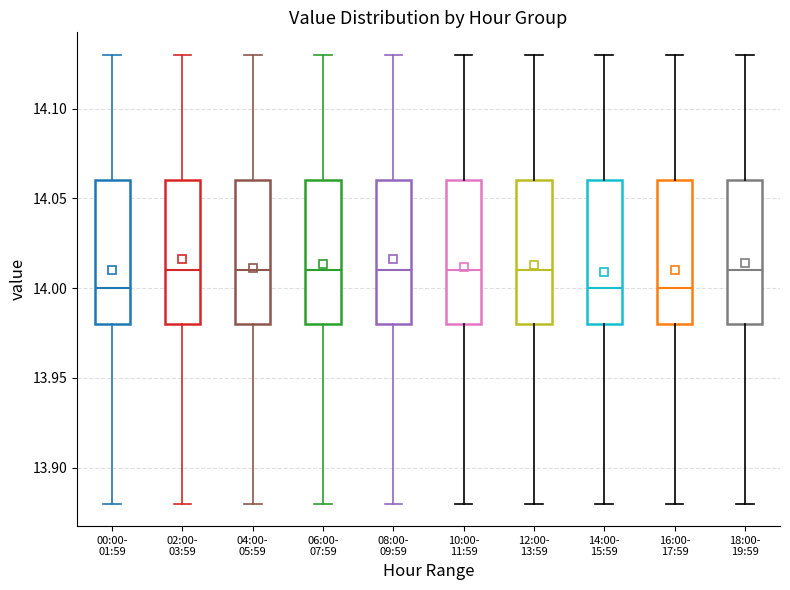

Reading left to right, transcribe this box plot: for each box, give where its median line is, the range the box spans, and where its two whiskers end, as read against the y-axis. The values are not printed on the chart, so give them approximately, as read against the axis.

00:00- 01:59: median 14.00, box 13.98 to 14.06, whiskers 13.88 to 14.13
02:00- 03:59: median 14.01, box 13.98 to 14.06, whiskers 13.88 to 14.13
04:00- 05:59: median 14.01, box 13.98 to 14.06, whiskers 13.88 to 14.13
06:00- 07:59: median 14.01, box 13.98 to 14.06, whiskers 13.88 to 14.13
08:00- 09:59: median 14.01, box 13.98 to 14.06, whiskers 13.88 to 14.13
10:00- 11:59: median 14.01, box 13.98 to 14.06, whiskers 13.88 to 14.13
12:00- 13:59: median 14.01, box 13.98 to 14.06, whiskers 13.88 to 14.13
14:00- 15:59: median 14.00, box 13.98 to 14.06, whiskers 13.88 to 14.13
16:00- 17:59: median 14.00, box 13.98 to 14.06, whiskers 13.88 to 14.13
18:00- 19:59: median 14.01, box 13.98 to 14.06, whiskers 13.88 to 14.13